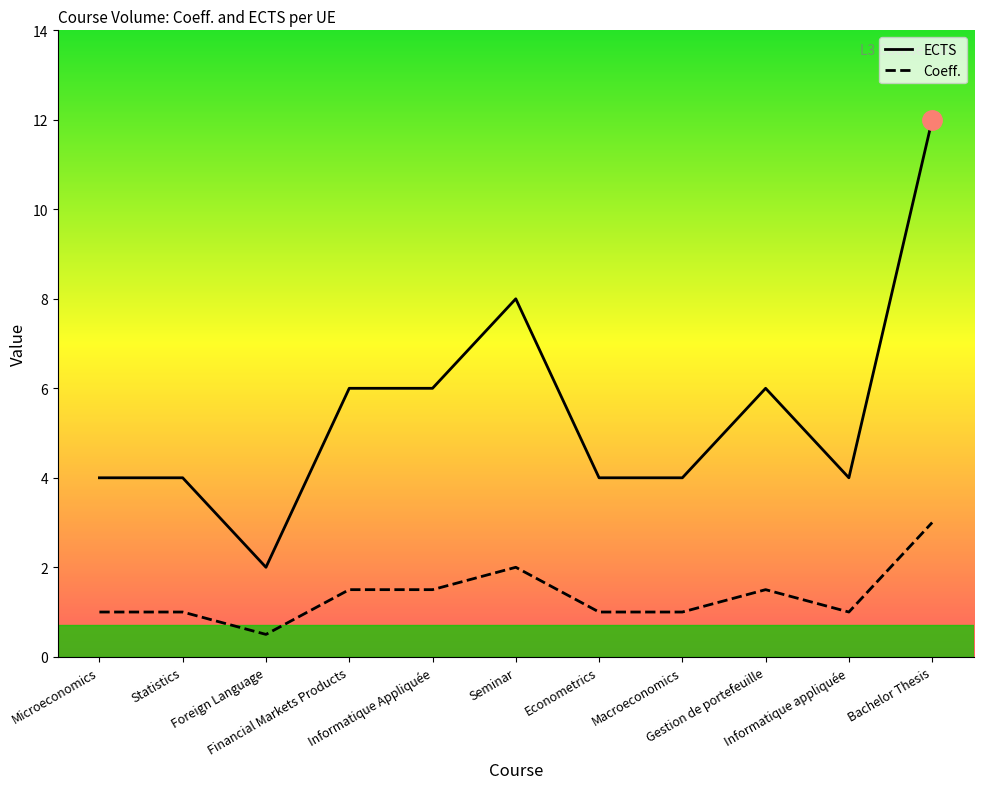

True or false: Coeff. and ECTS cross at least once.

False